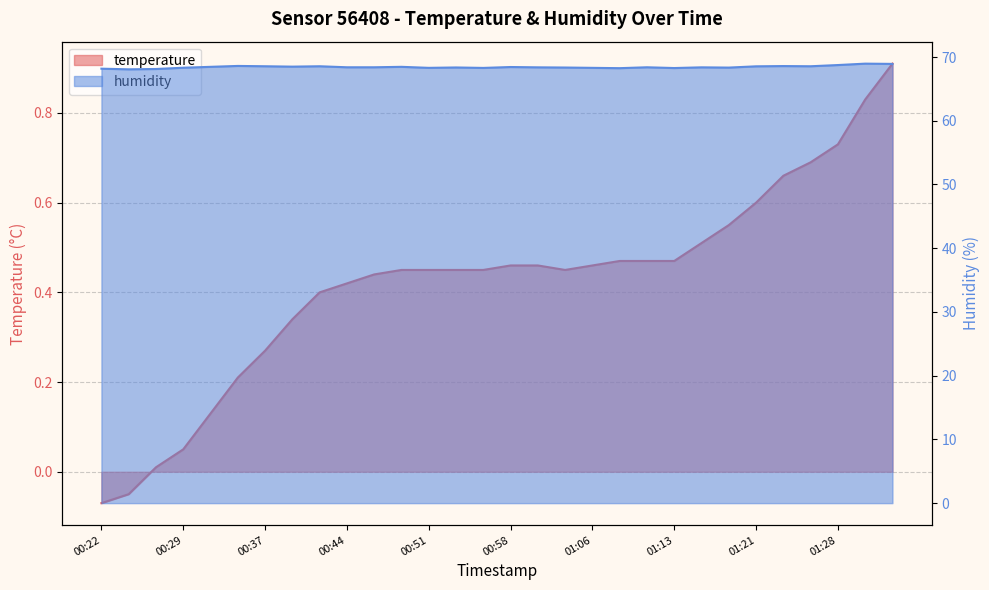

At which category does temperature reach its first local valley?

01:03